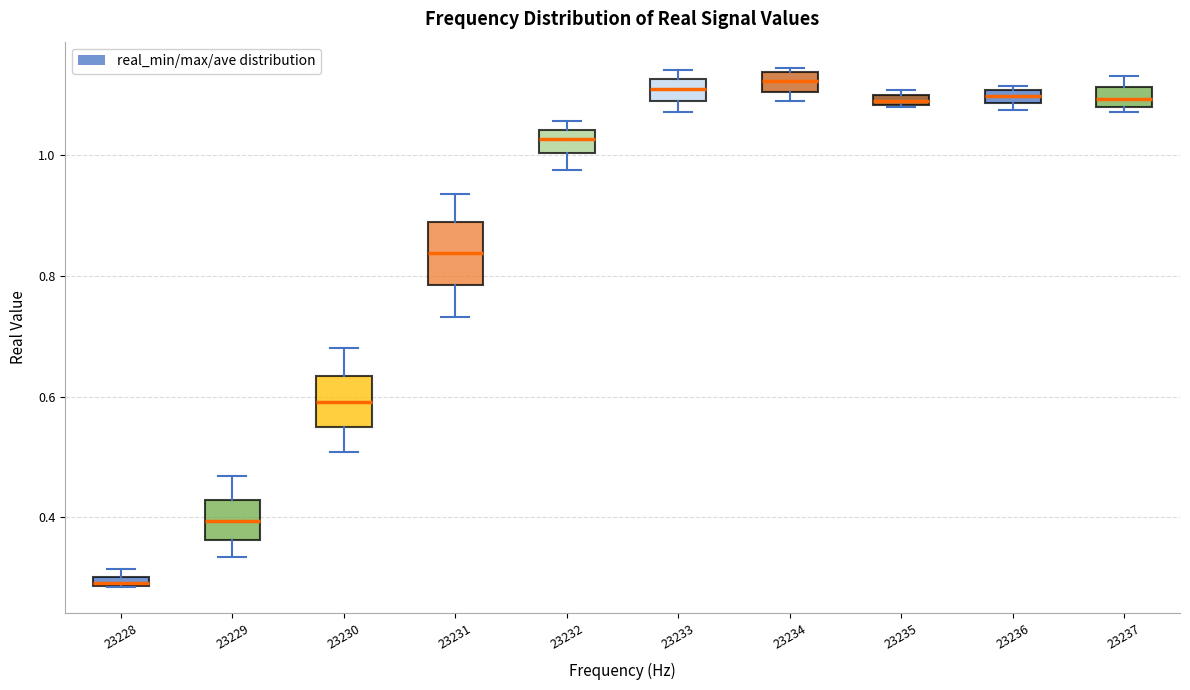

Where does the median line of the box at x = 23230 sit on the y-axis? The values are not printed on the chart, so give them approximately, as read against the axis.

0.60